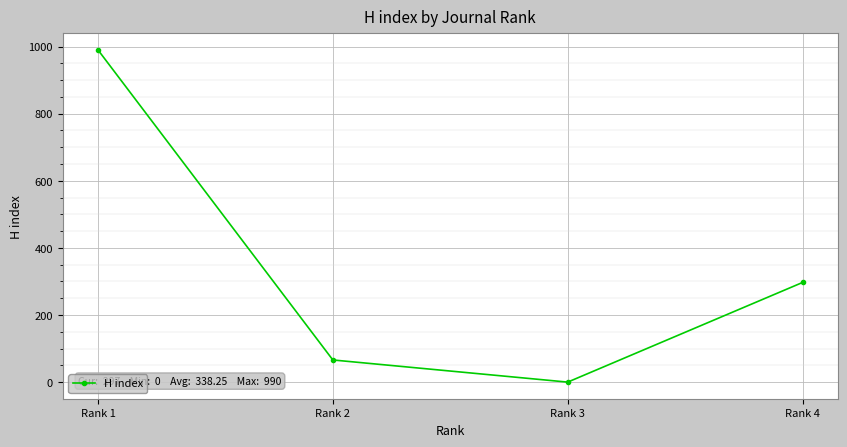

True or false: the data has more than 0 interior local peaks.

False